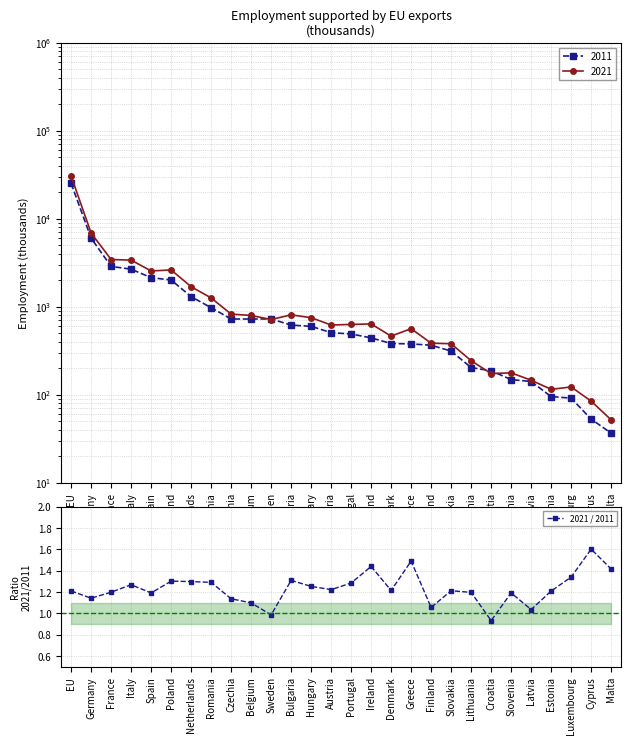

How many points are higher than both their immediate neighbors (excluding endpoints)?

8